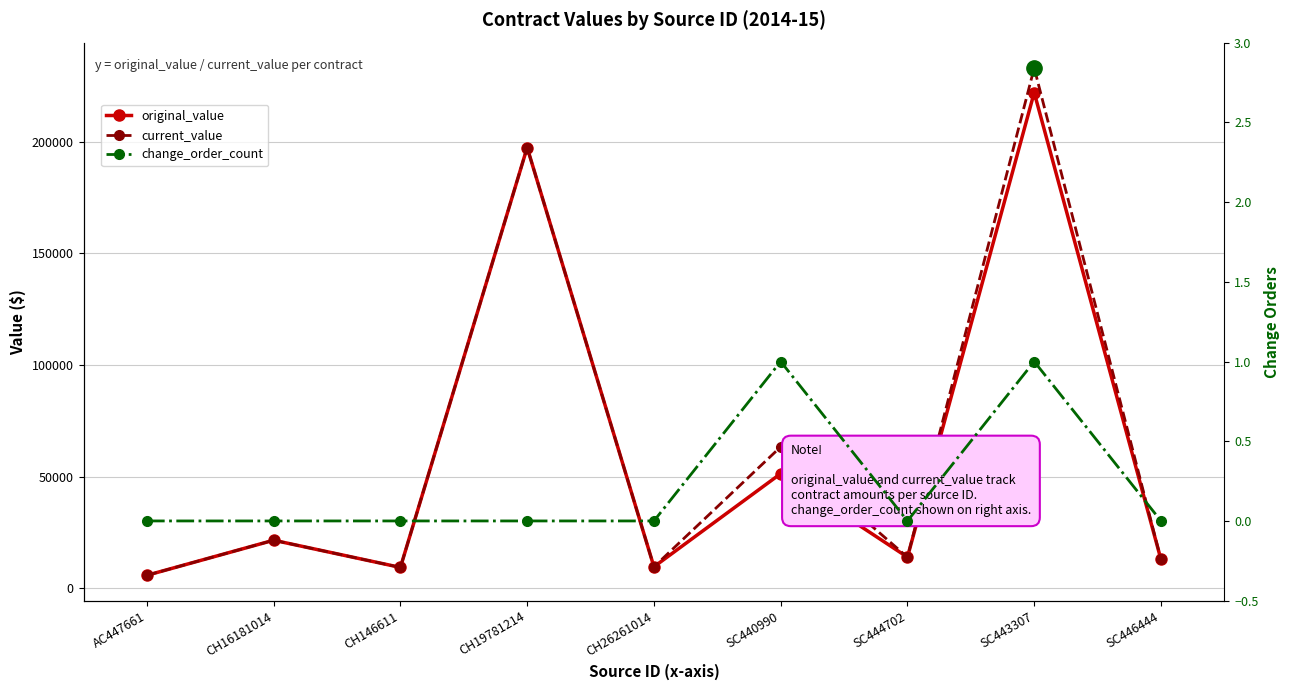

At how many categories does at least one series exceed 173699?

2